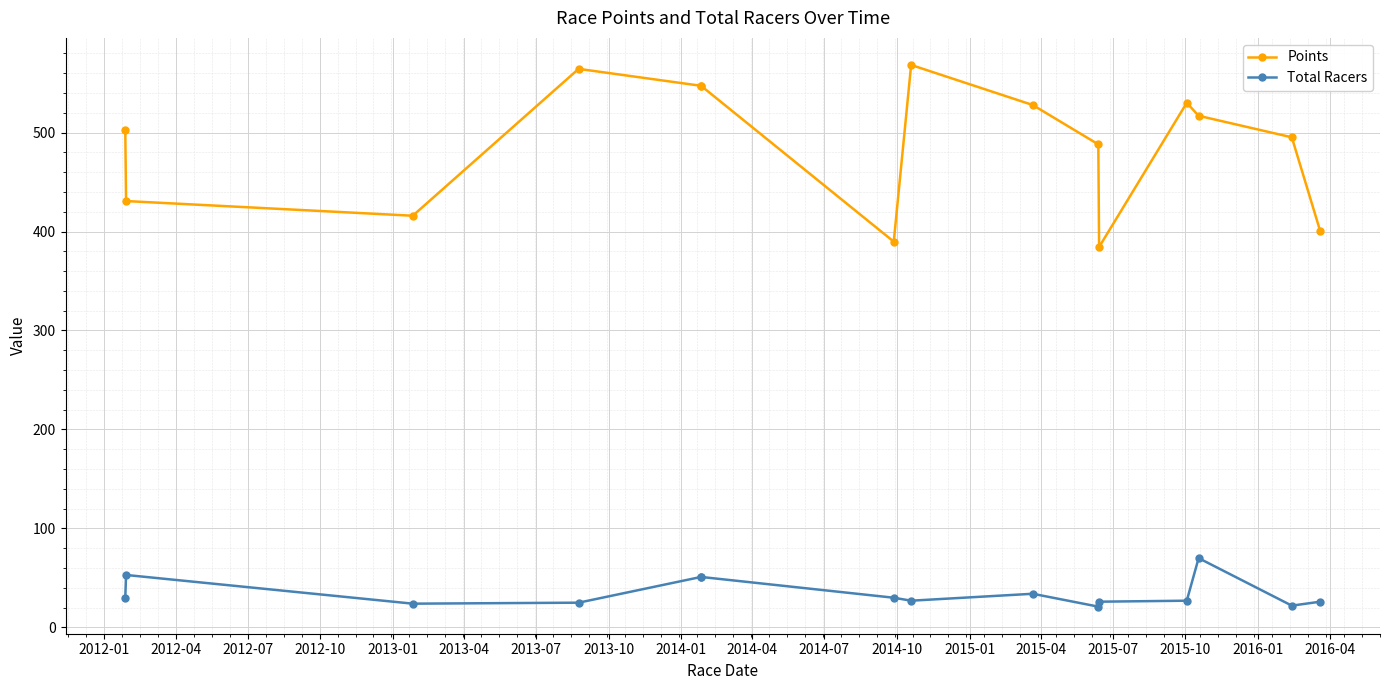

What is the maximum value shown in the chart?

568.2